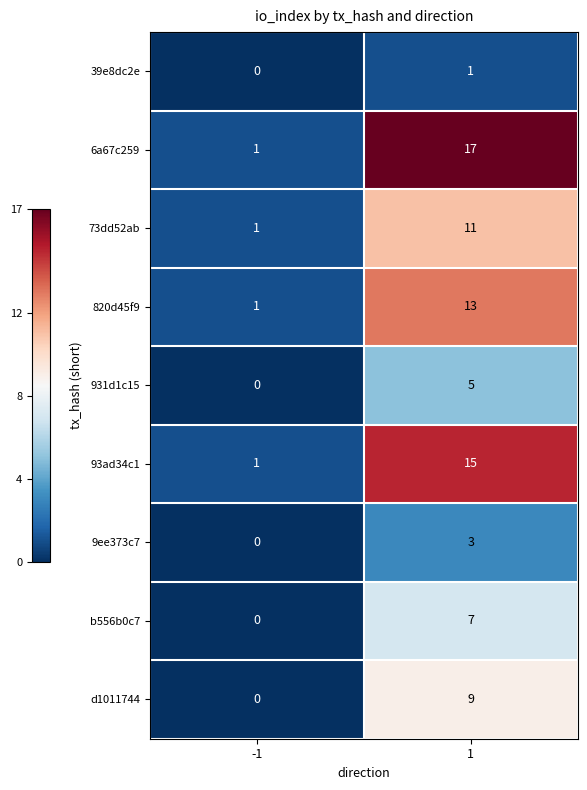

Which series has the largest total across all categories?

6a67c259